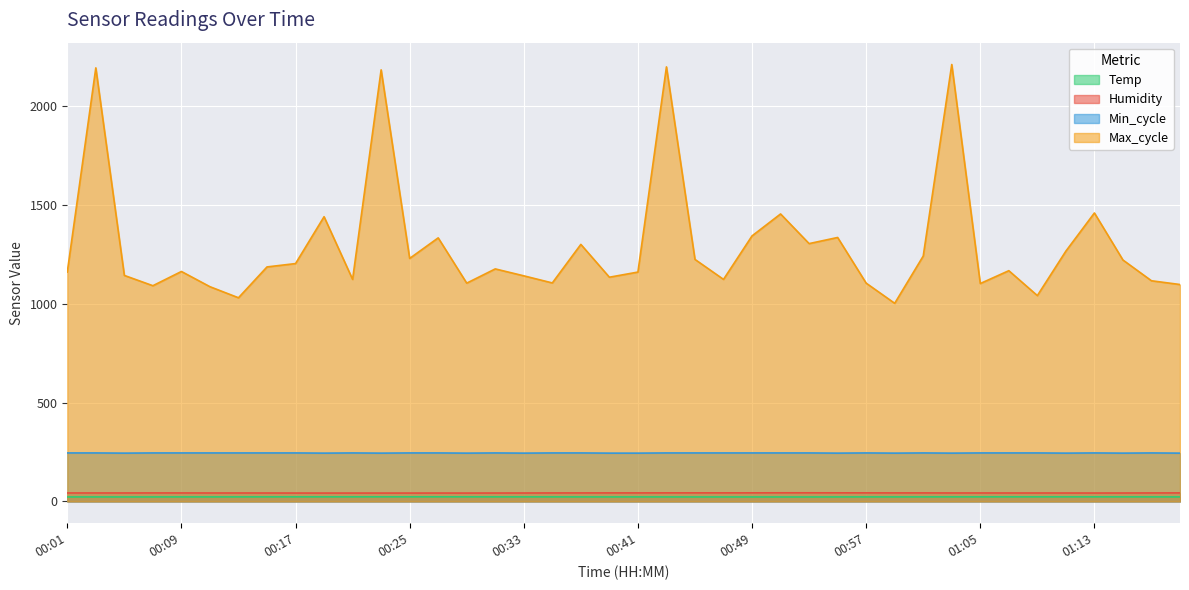

At which label does Temp reach its minimum?

00:51